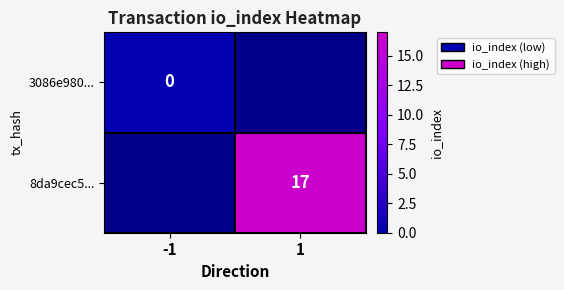

True or false: 8da9cec5... has a value of 9 at 1.

False